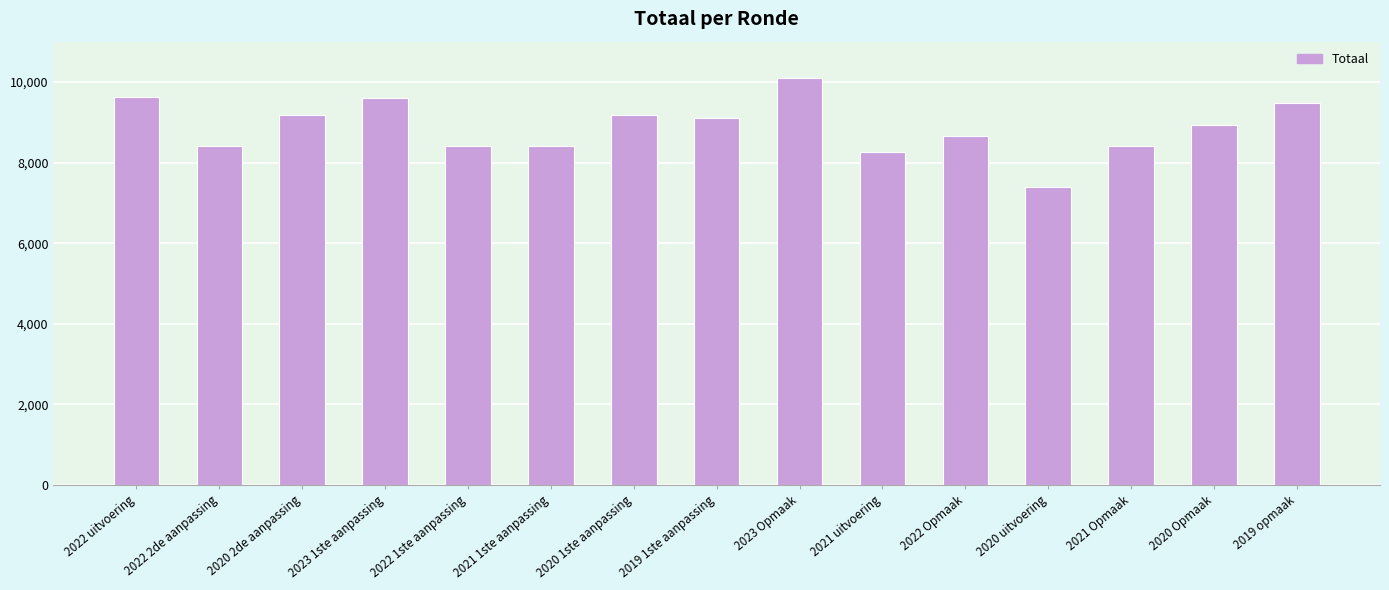

What is the average value?

8877